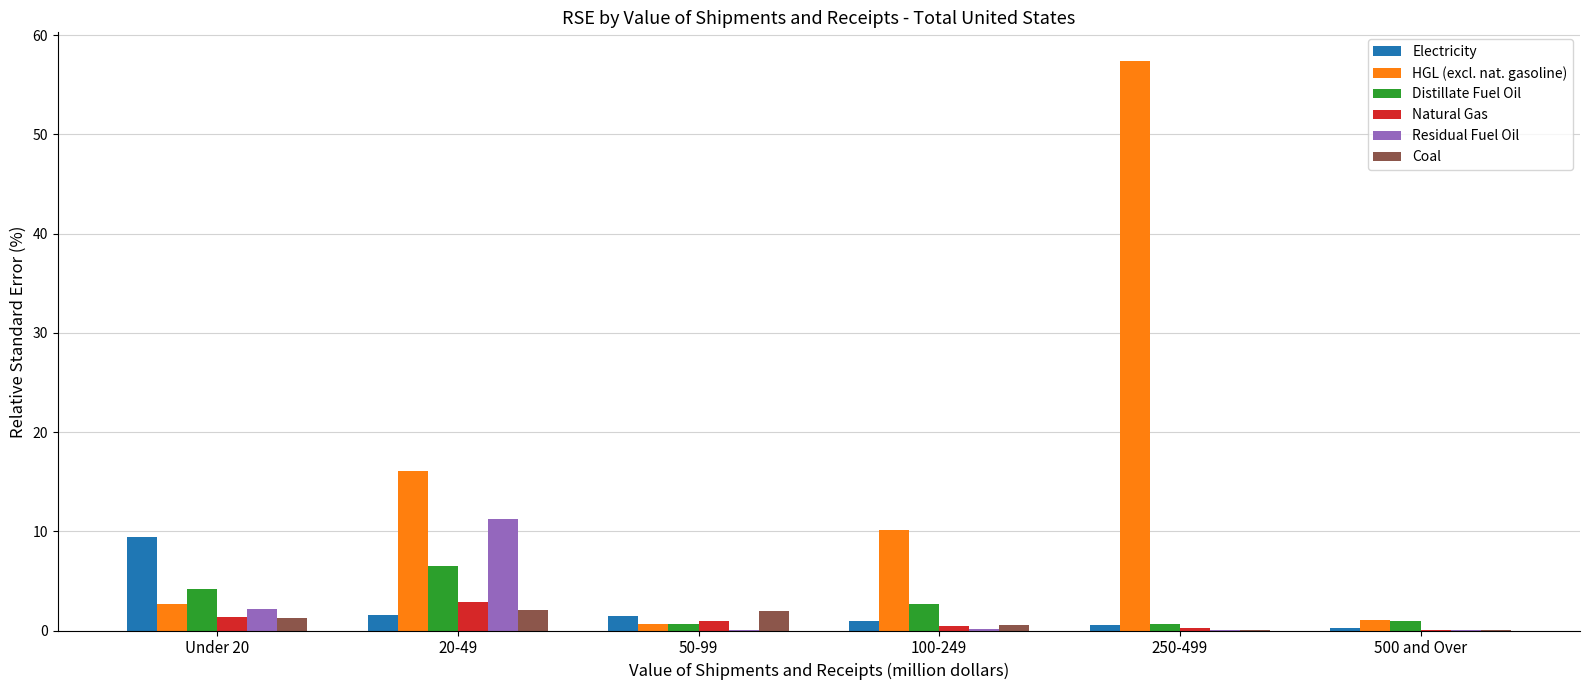

True or false: Residual Fuel Oil has a value of 0.2 at 100-249.

True